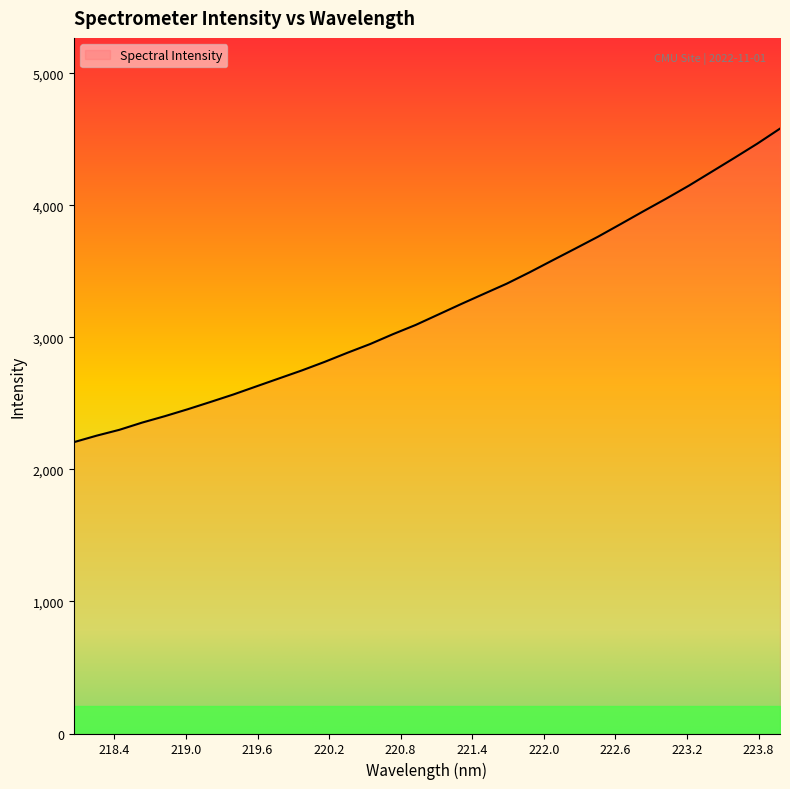

What is the minimum value shown in the chart?

2205.9